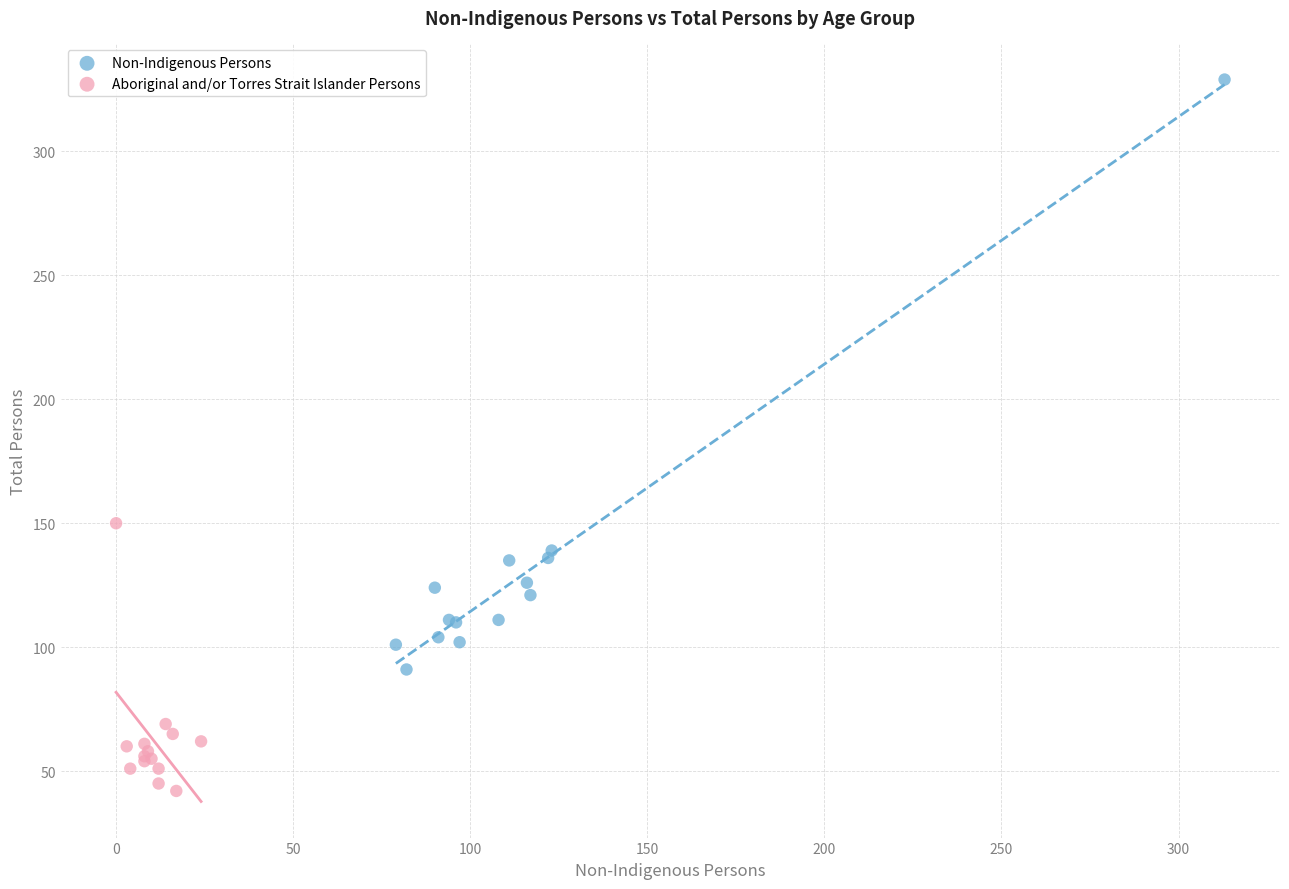

Which series reaches the minimum Y coordinate?

Aboriginal and/or Torres Strait Islander Persons